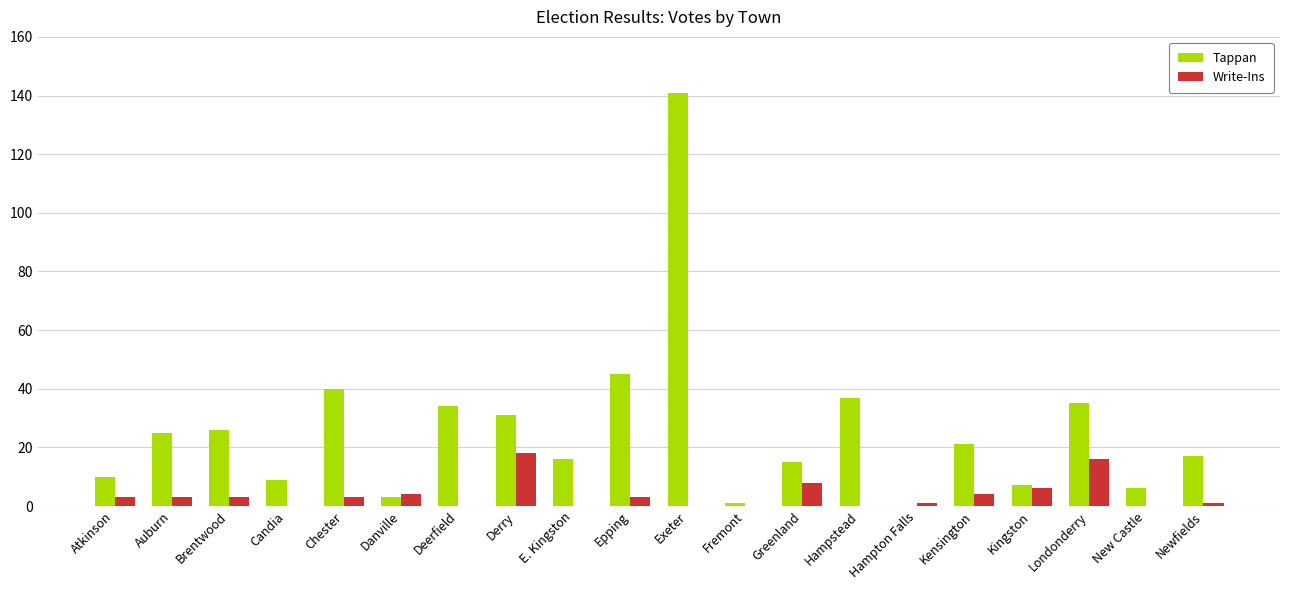

Reading left to right, extract all data points from this chart.

Tappan: Atkinson=10	Auburn=25	Brentwood=26	Candia=9	Chester=40	Danville=3	Deerfield=34	Derry=31	E. Kingston=16	Epping=45	Exeter=141	Fremont=1	Greenland=15	Hampstead=37	Hampton Falls=0	Kensington=21	Kingston=7	Londonderry=35	New Castle=6	Newfields=17
Write-Ins: Atkinson=3	Auburn=3	Brentwood=3	Candia=0	Chester=3	Danville=4	Deerfield=0	Derry=18	E. Kingston=0	Epping=3	Exeter=0	Fremont=0	Greenland=8	Hampstead=0	Hampton Falls=1	Kensington=4	Kingston=6	Londonderry=16	New Castle=0	Newfields=1